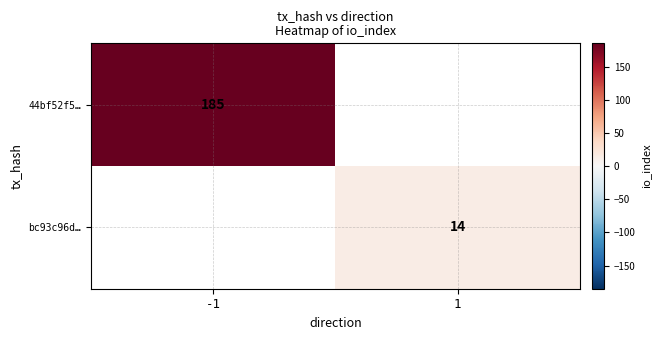

True or false: 44bf52f5… has a value of 185 at -1.

True